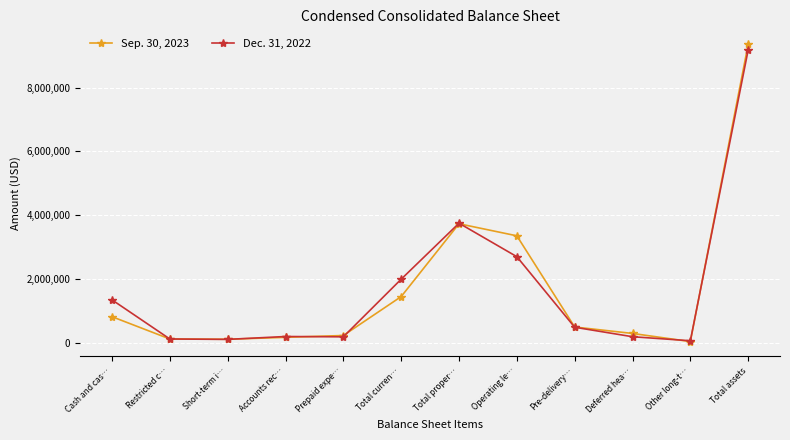

What value does the Sep. 30, 2023 series have at Pre-delivery…, to the nearest 50?

495300